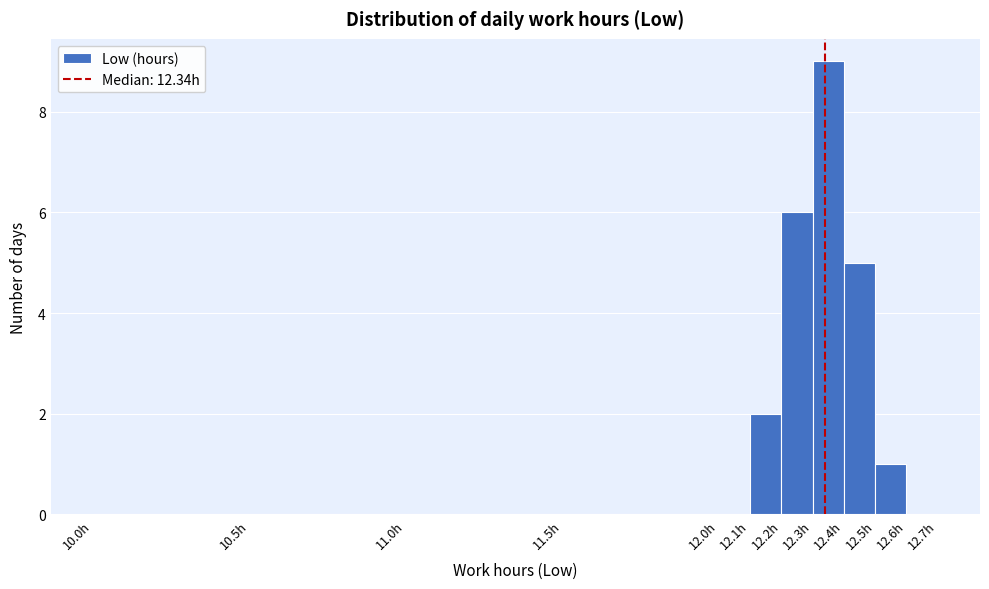

Over which range of the x-axis is the bar tallest?

12.3 to 12.4